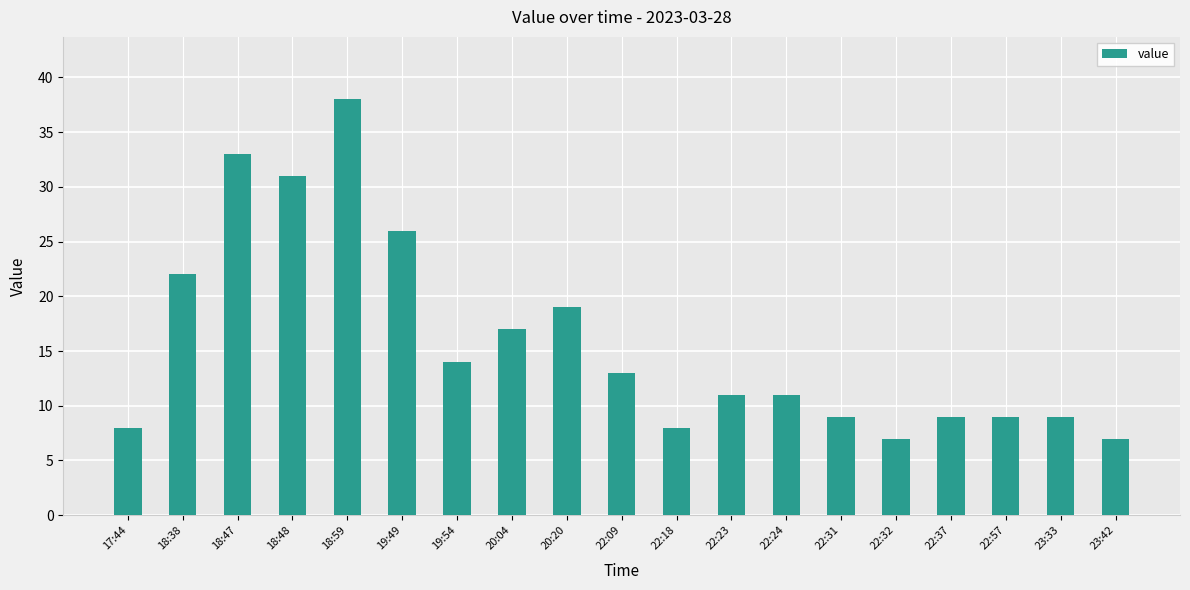

What is the maximum value shown in the chart?

38